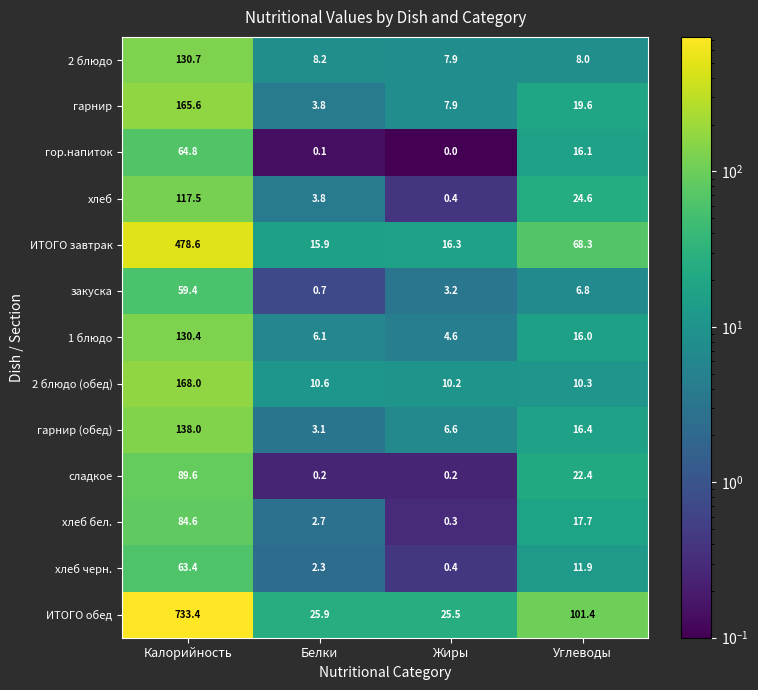

Which category has the highest value in the гарнир series?

Калорийность